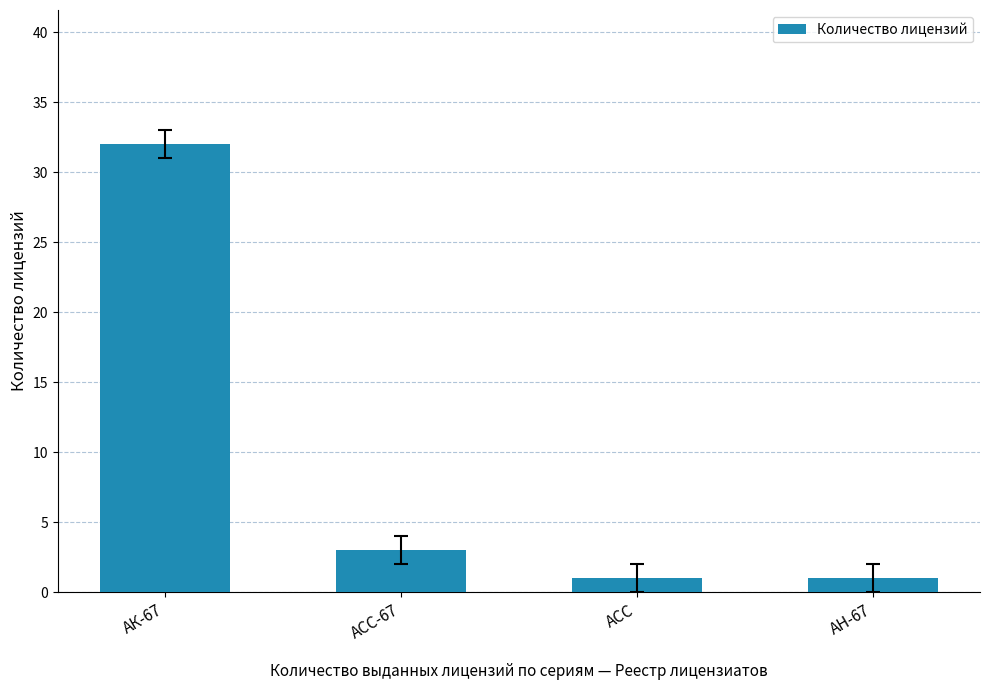

What is the difference between the values at АК-67 and АСС-67?

29